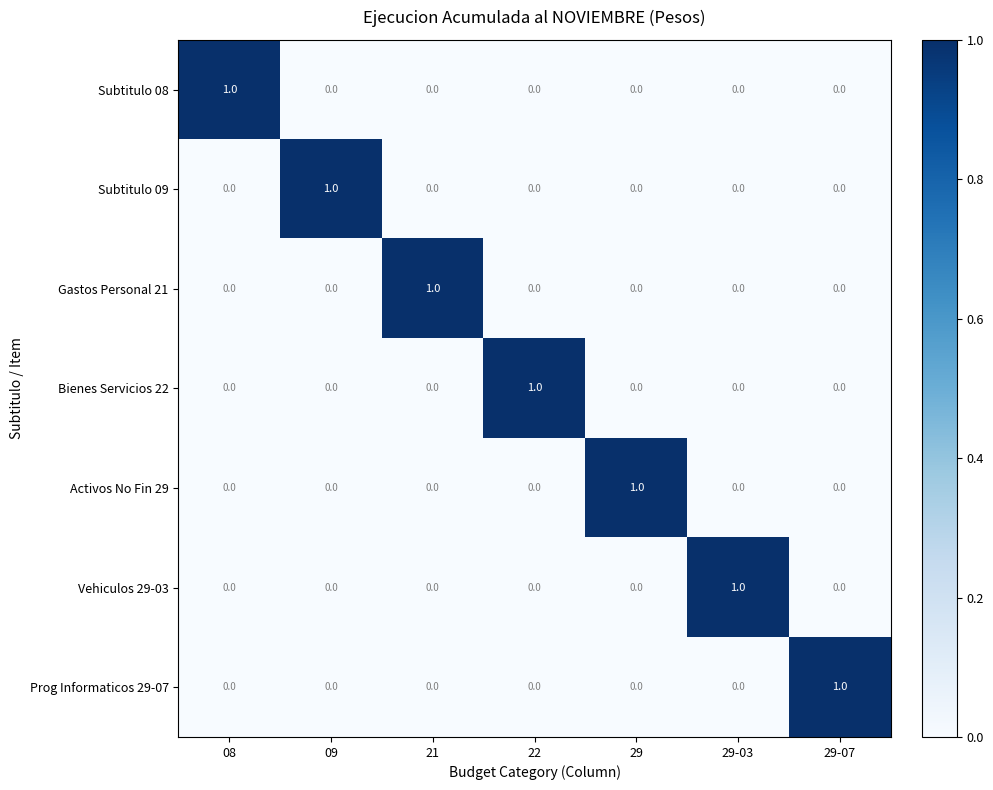

At how many categories does at least one series exceed 0?

7